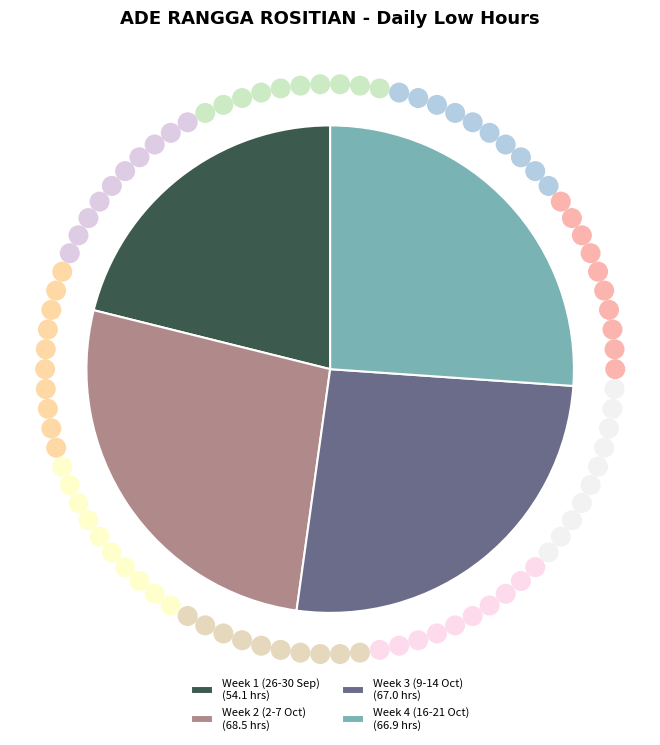

Approximately how many times larger is the value at Week 2 (2-7 Oct) (68.5 hrs) compared to Week 3 (9-14 Oct) (67.0 hrs)?

1.0